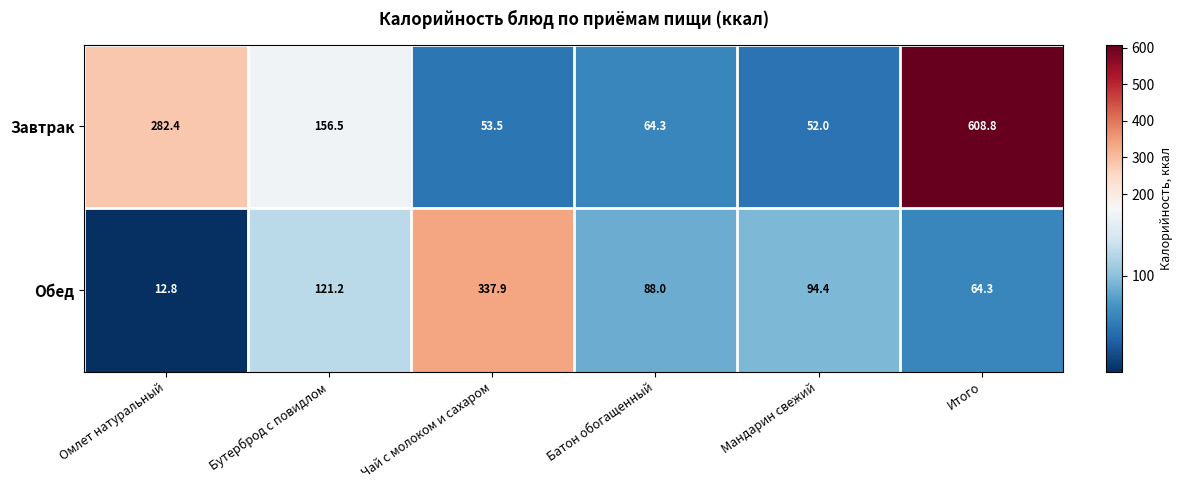

What is the difference between the second highest and minimum values in the Обед series?

108.4